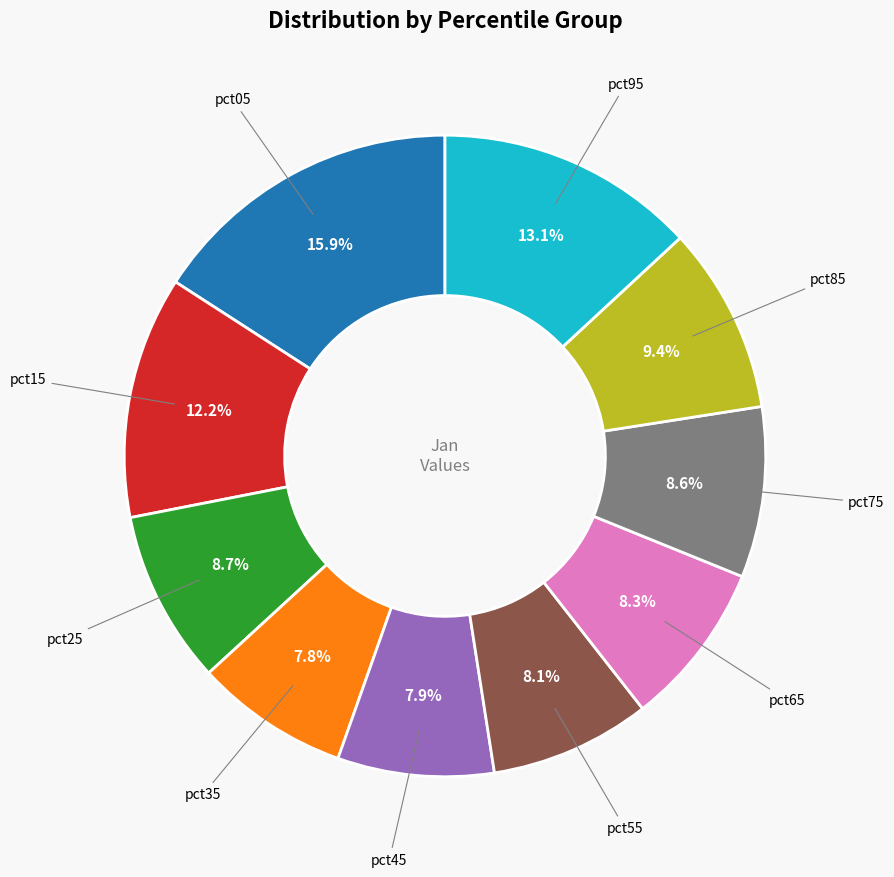

Does any single category account for the majority?

No